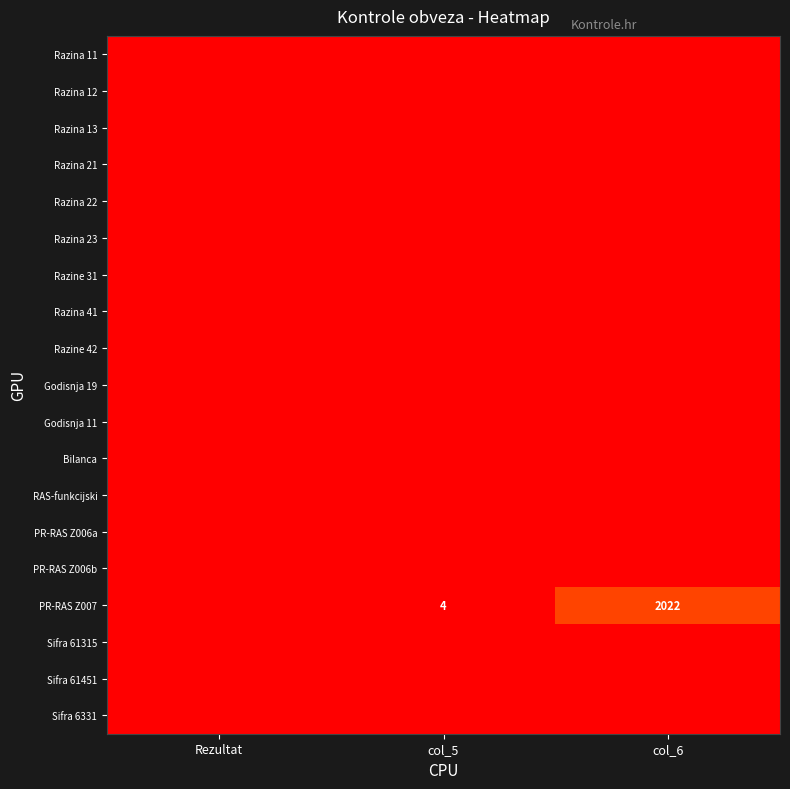

Which label corresponds to the largest value in the chart?

col_6